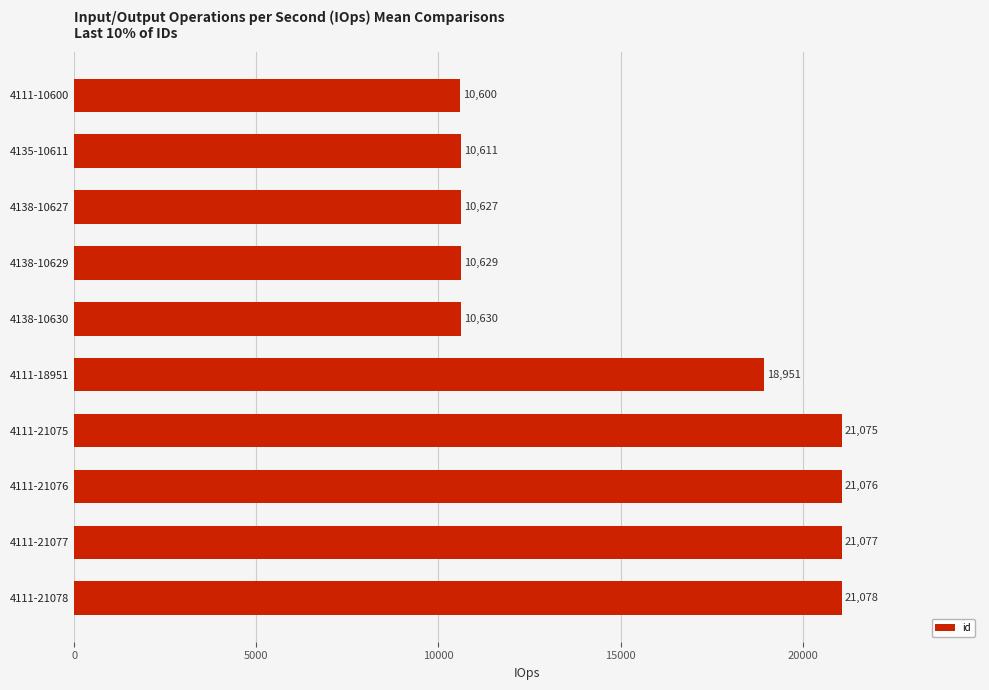

The chart shows a value of 21078 at 4111-21078. True or false?

True